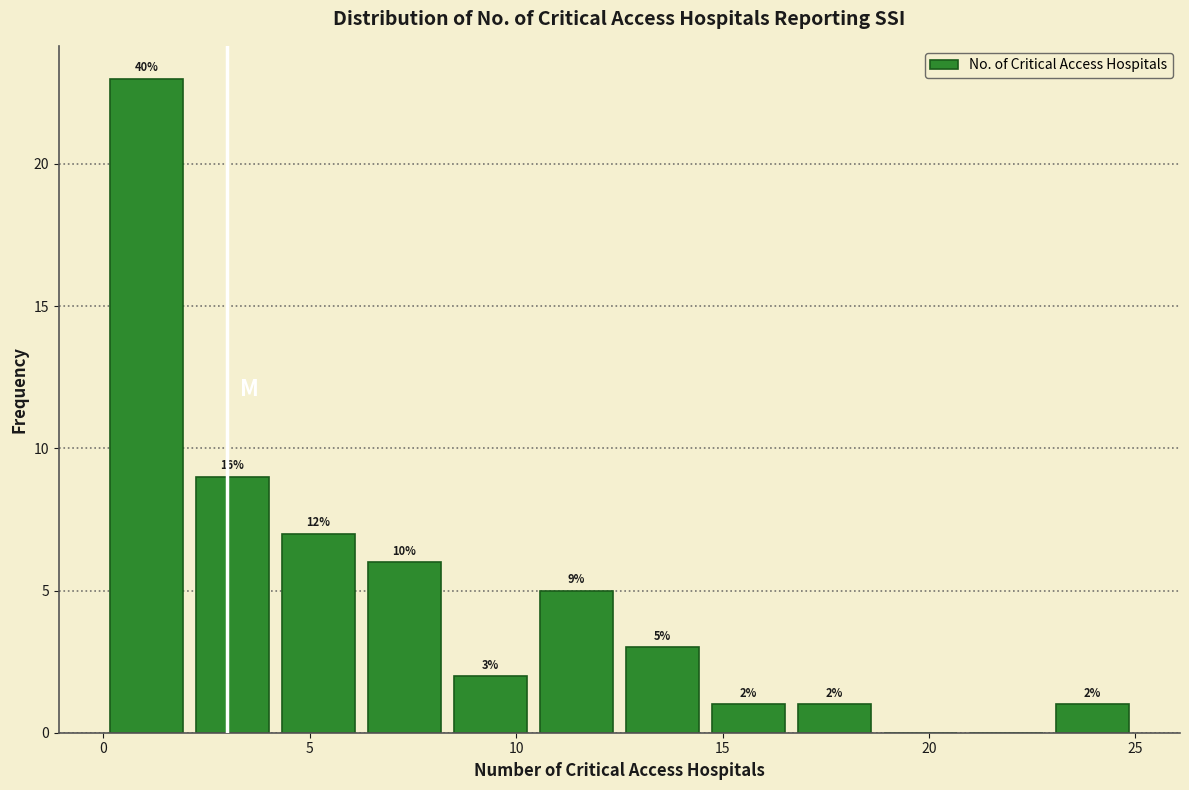

Over which range of the x-axis is the bar tallest?

0.0 to 2.0